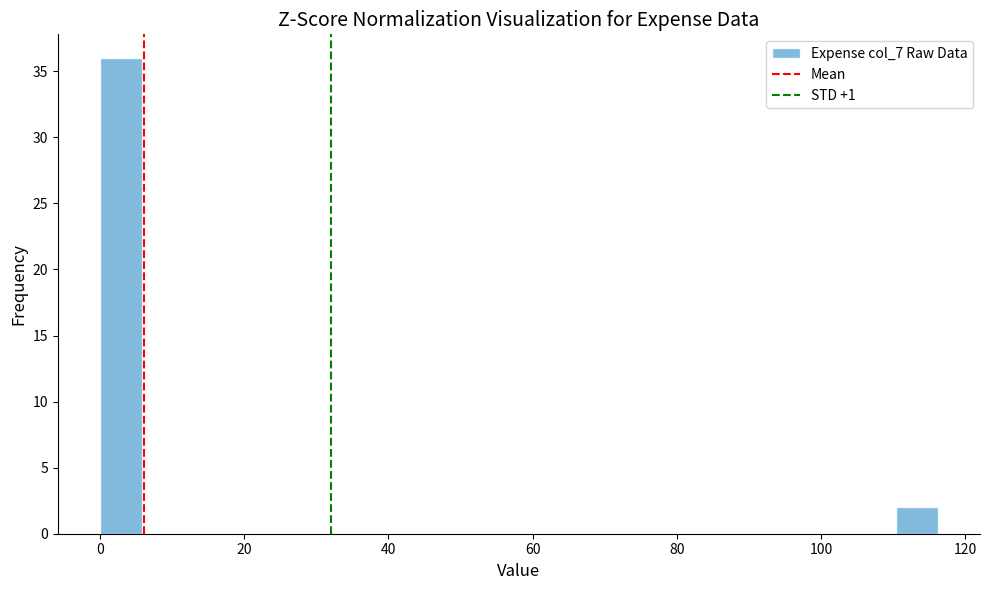

Read against the x-axis, roughly where is the centre of the tallest bar?

2